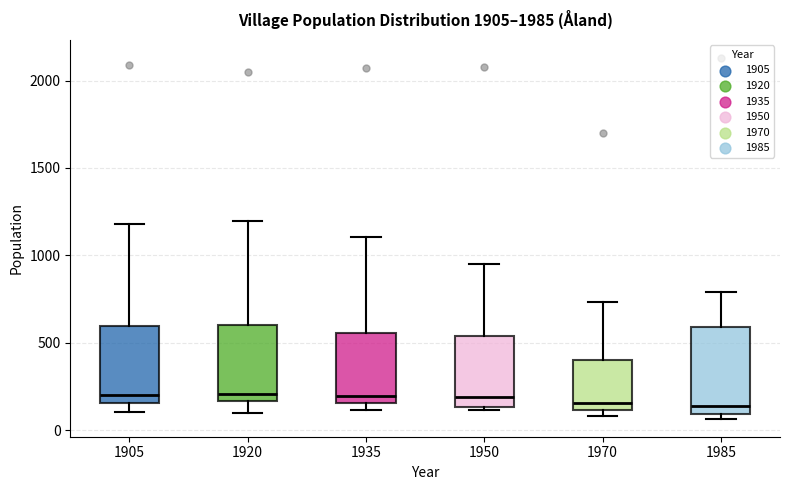

Reading left to right, transcribe this box plot: for each box, give where its median line is, the range the box spans, and where its two whiskers end, as read against the y-axis. The values are not printed on the chart, so give them approximately, as read against the axis.

1905: median 200, box 150 to 600, whiskers 100 to 1200
1920: median 200, box 150 to 600, whiskers 100 to 1200
1935: median 200, box 150 to 550, whiskers 100 to 1100
1950: median 200, box 150 to 550, whiskers 100 to 950
1970: median 150, box 100 to 400, whiskers 100 (just below the box's lower edge) to 750
1985: median 150, box 100 to 600, whiskers 50 to 800